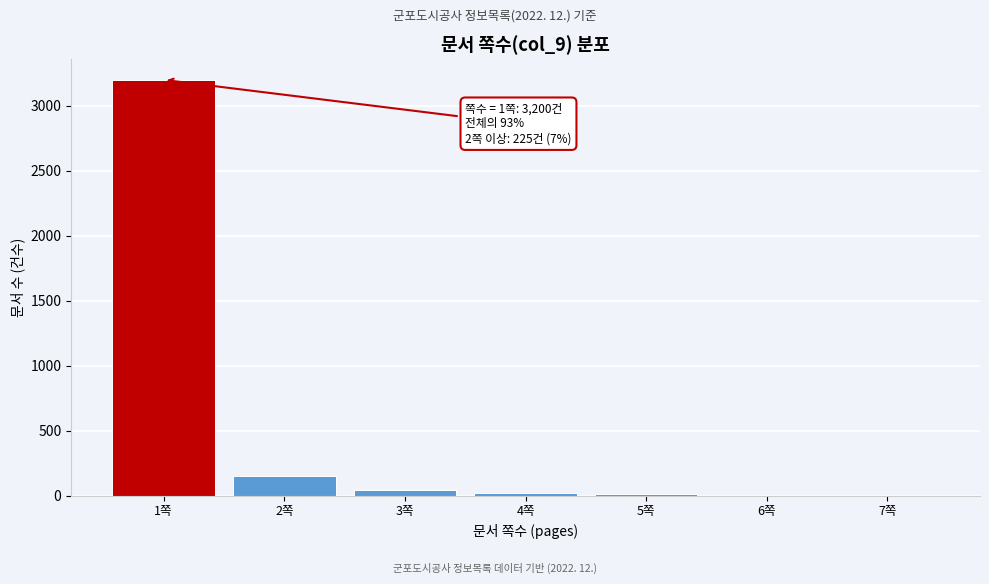

Which range on the x-axis has the tallest bar?

0.5 to 1.5